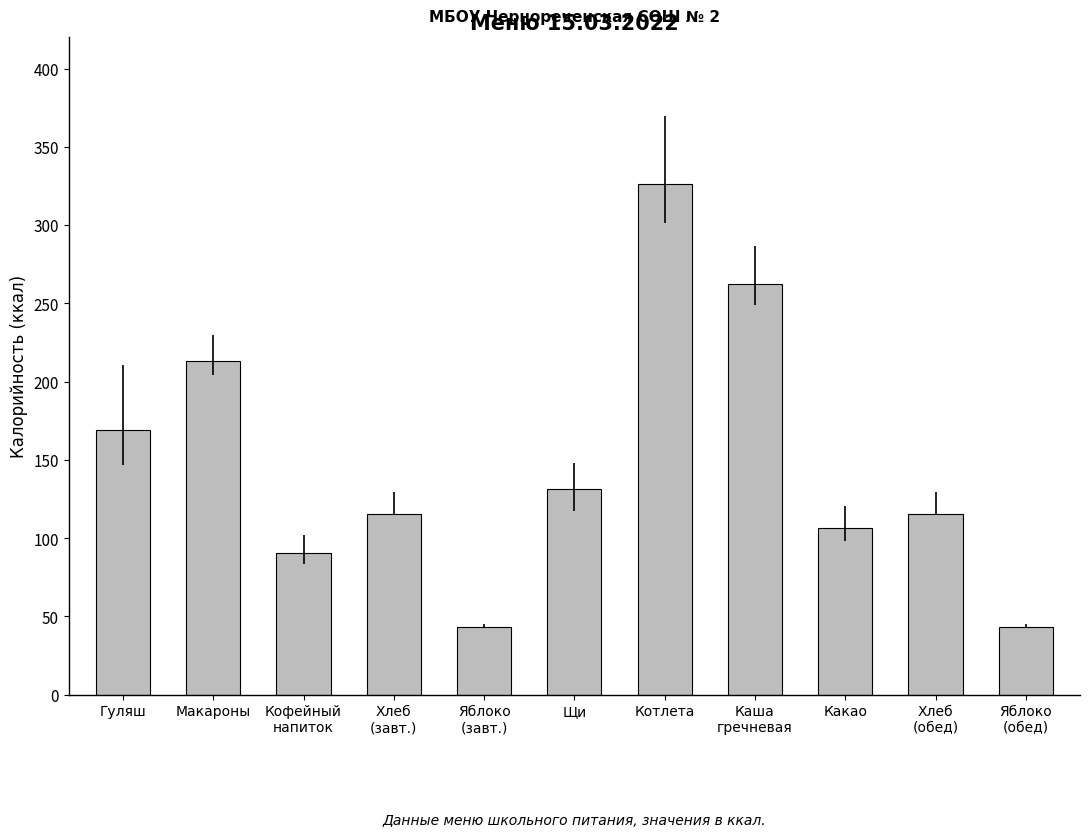

How many values exceed 115?

7